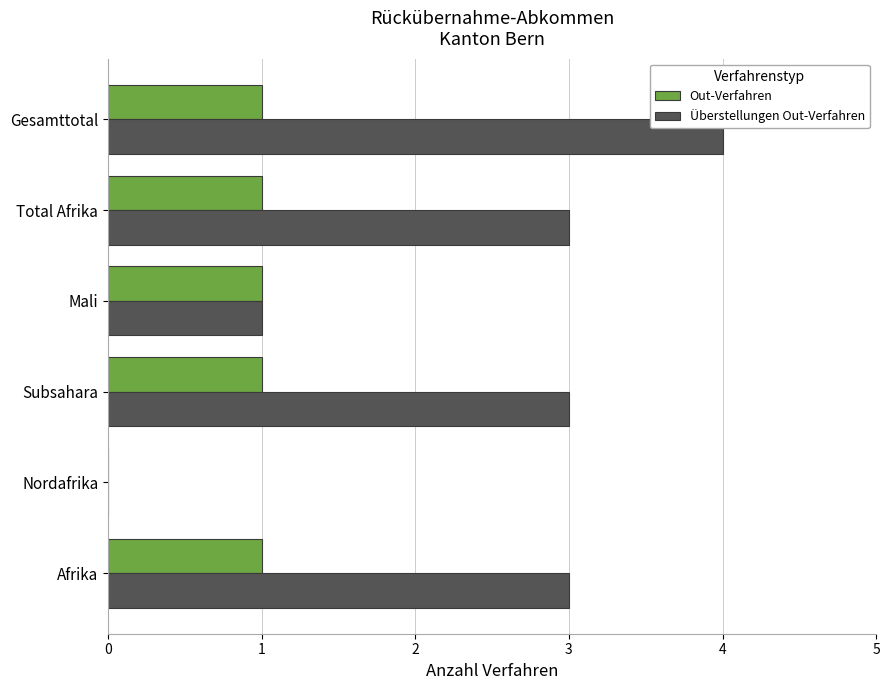

Is the value of Out-Verfahren at Mali greater than the value of Überstellungen Out-Verfahren at Gesamttotal?

No